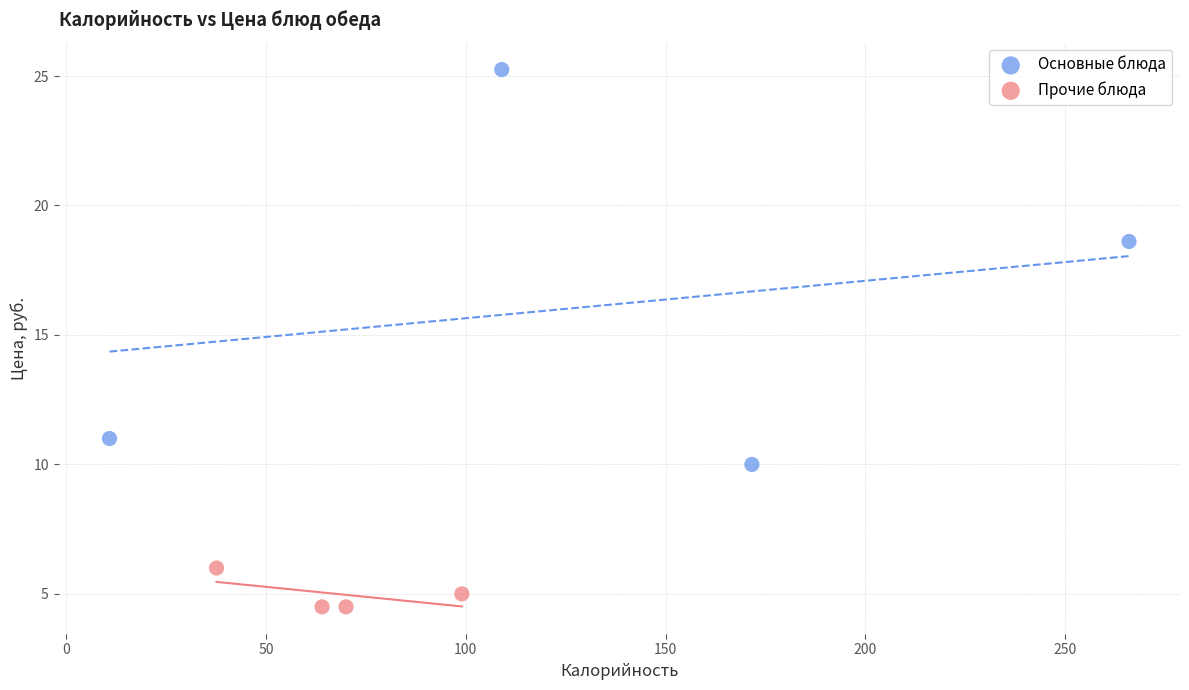

Which series contains the lowest Y value?

Прочие блюда